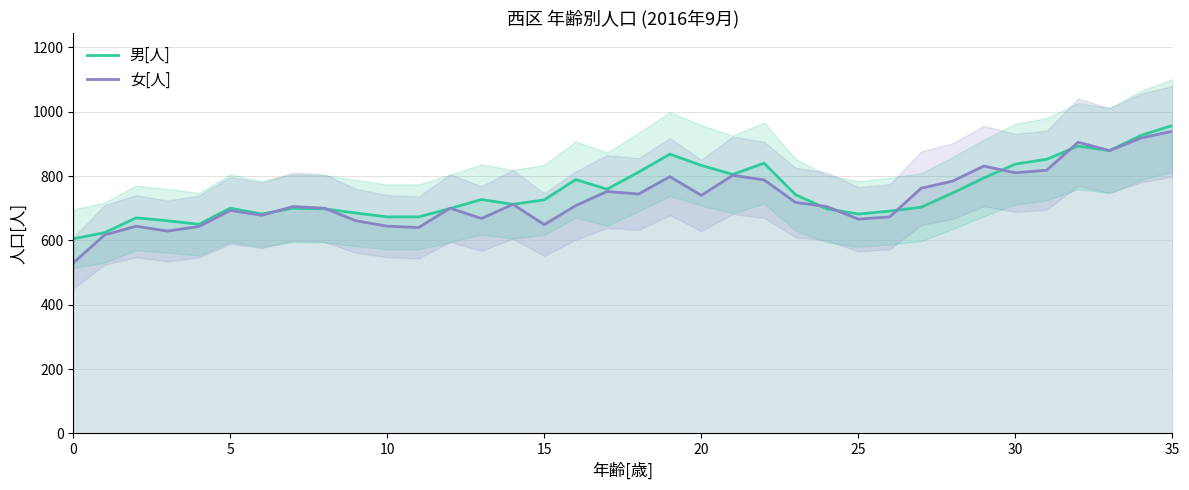

What is the greatest value displayed?

957